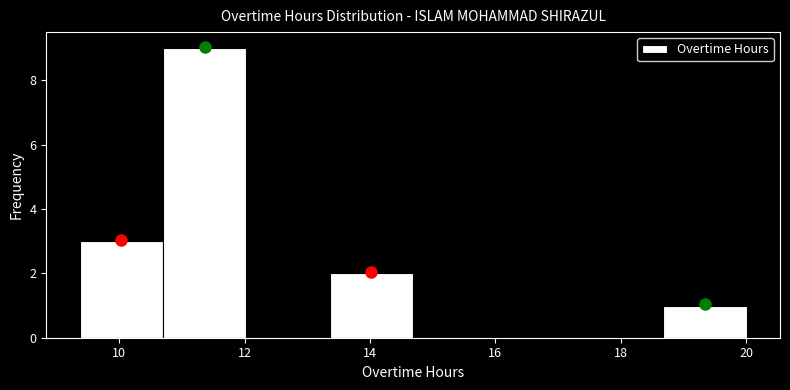

Which range on the x-axis has the tallest bar?

10.8 to 12.0